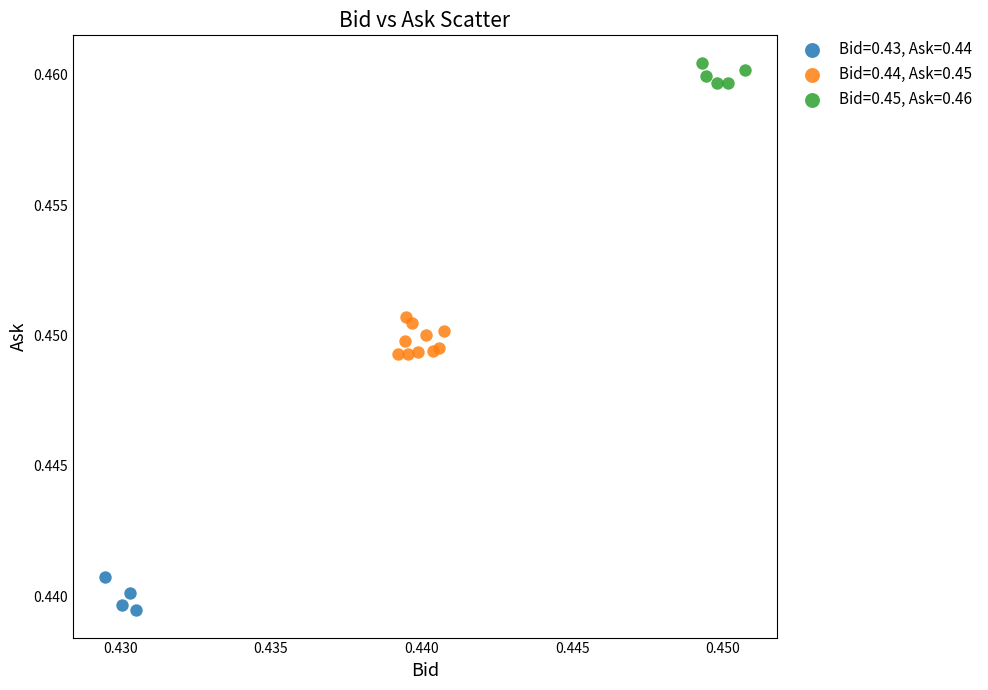

Which series contains the highest Y value?

Bid=0.45, Ask=0.46